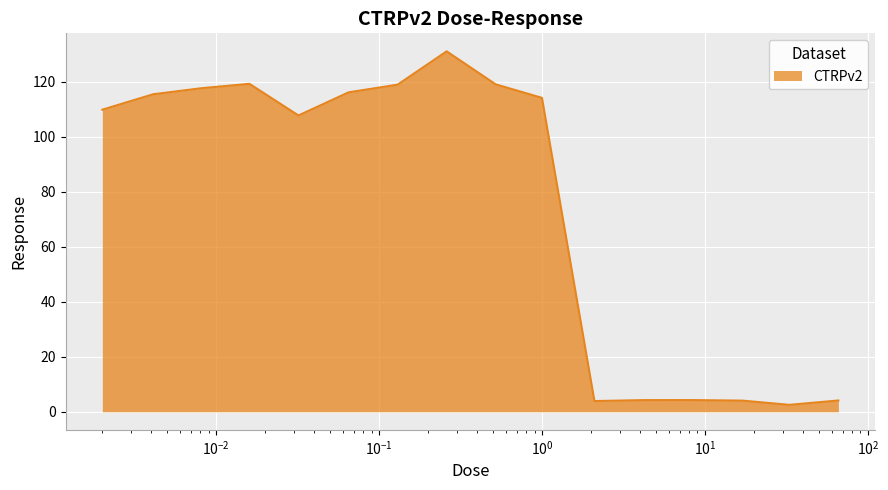

What is the greatest value displayed?

131.0